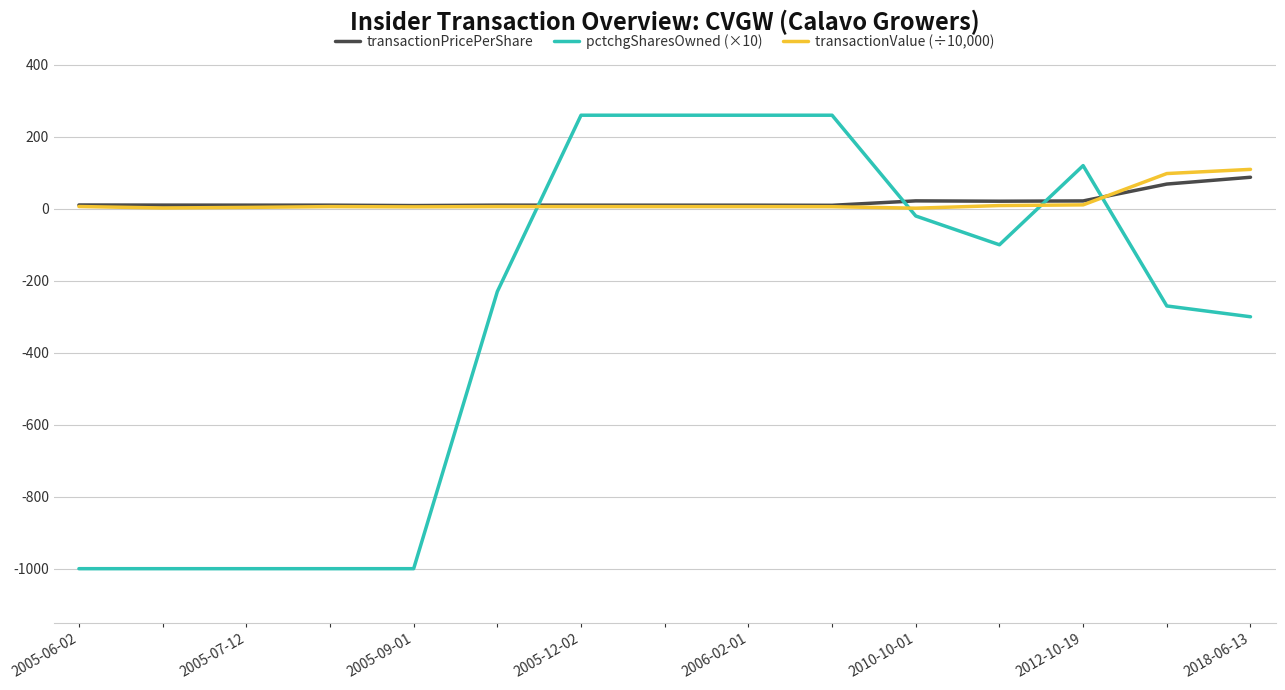

What is the maximum value for transactionValue (÷10,000)?

109.5